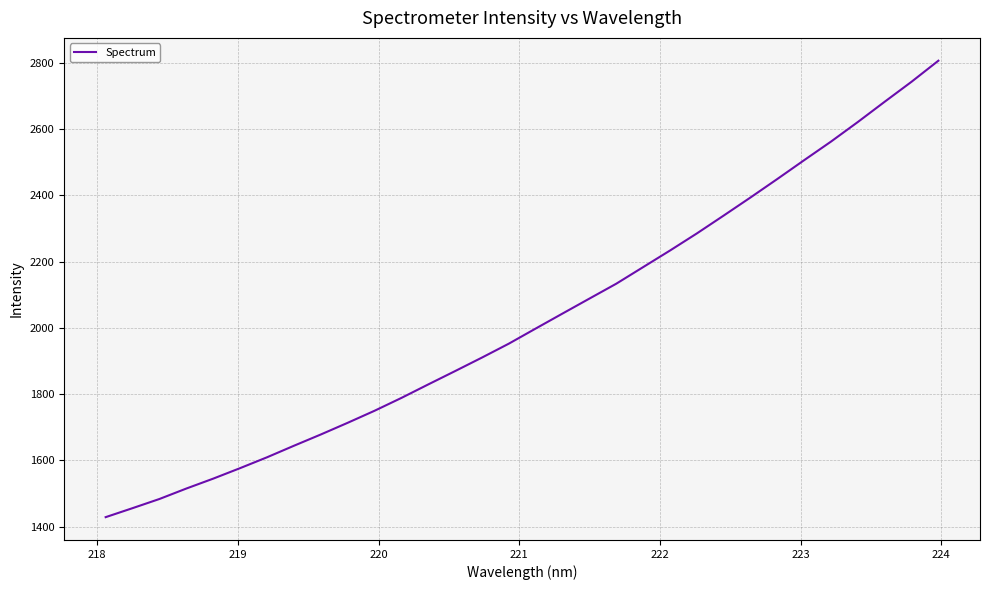

What is the difference between the maximum and minimum values?

1377.2